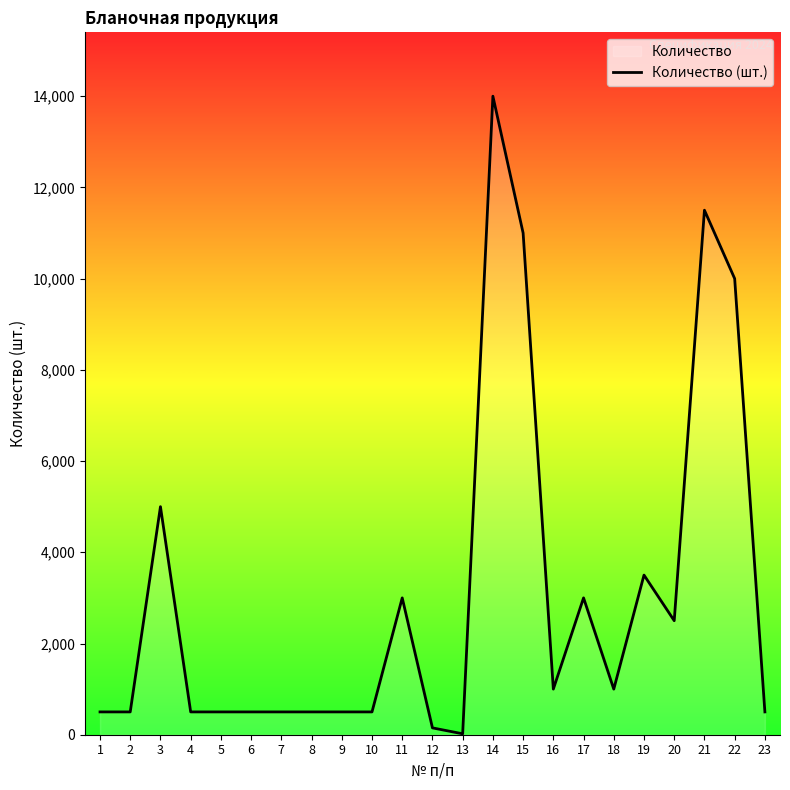

How many lines are shown in the chart?

1